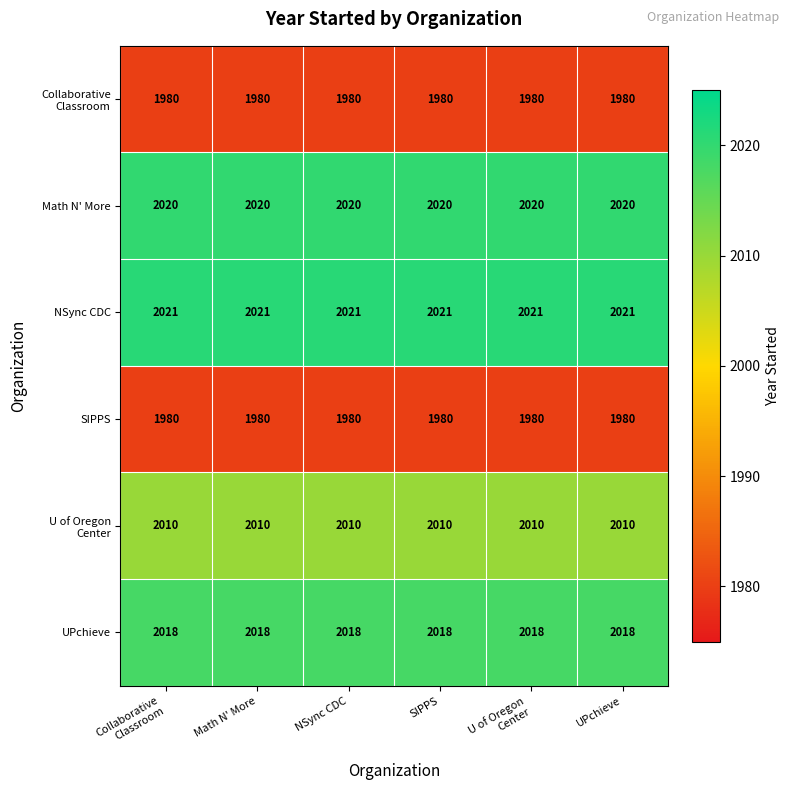

At how many categories does at least one series exceed 2020?

6